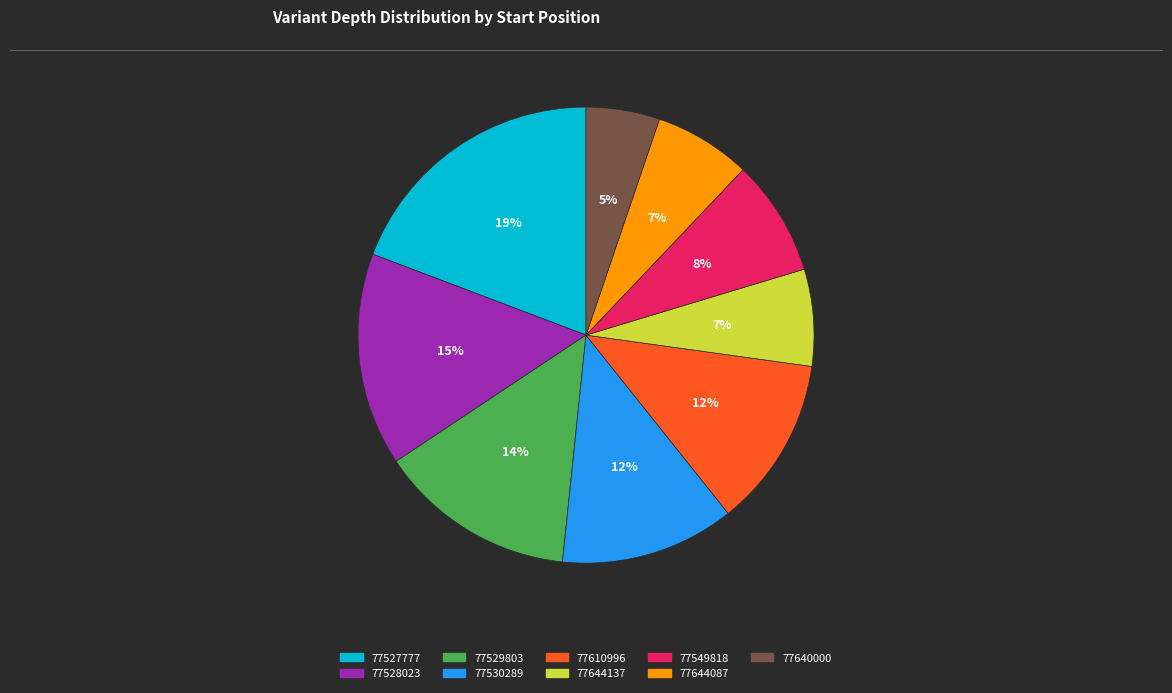

To the nearest percent, what is the difference between the 77528023 and 77644087 slice percentages?

8%